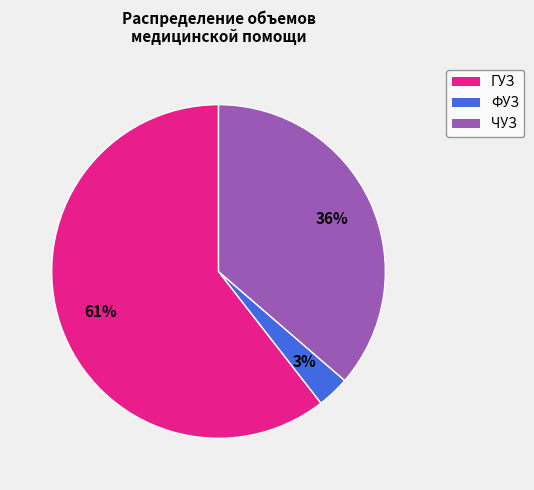

Which category has the smallest portion of the pie?

ФУЗ